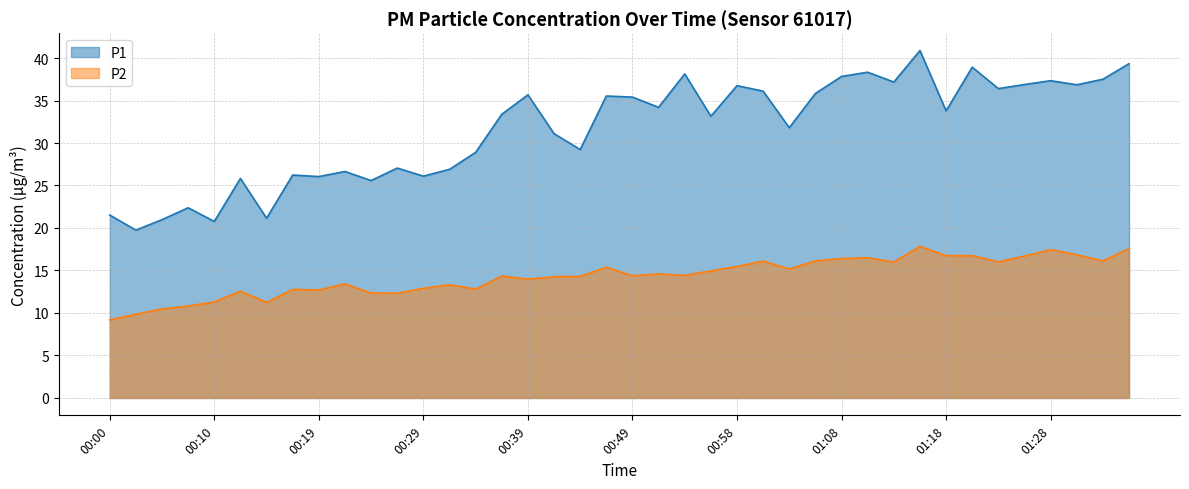

True or false: P2 and P1 intersect in this chart.

False